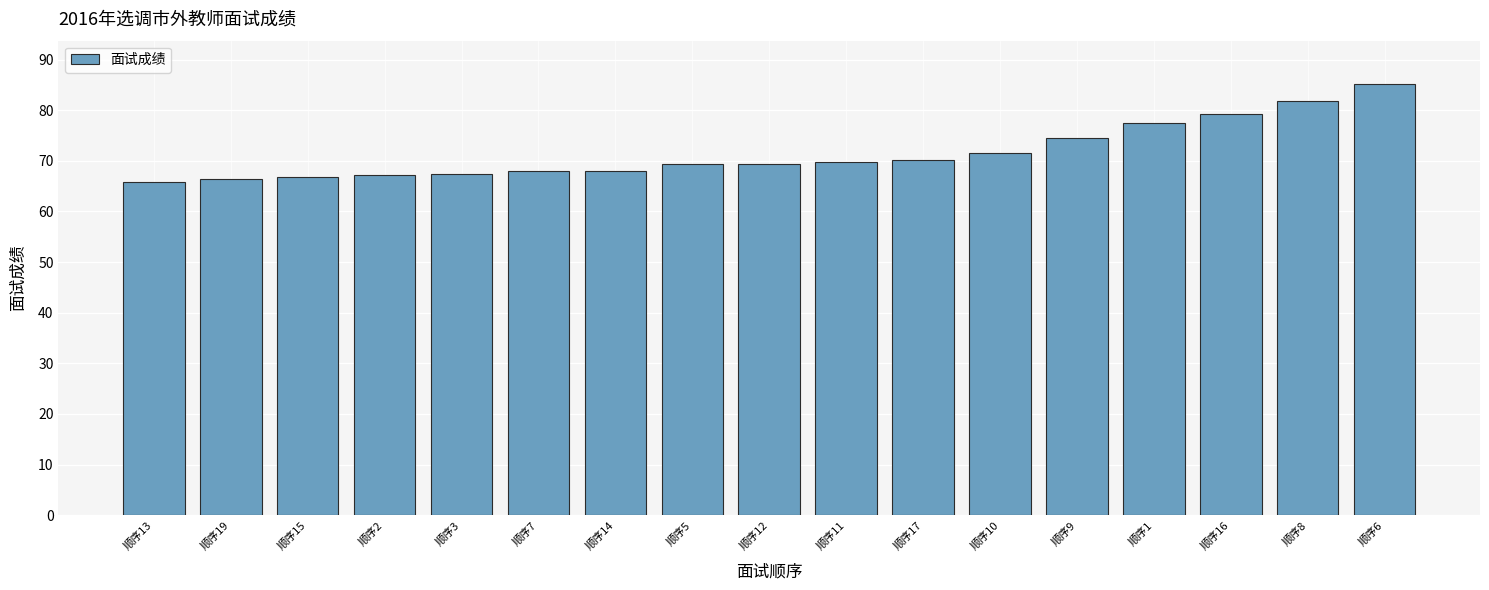

Between 顺序8 and 顺序3, which is larger?

顺序8